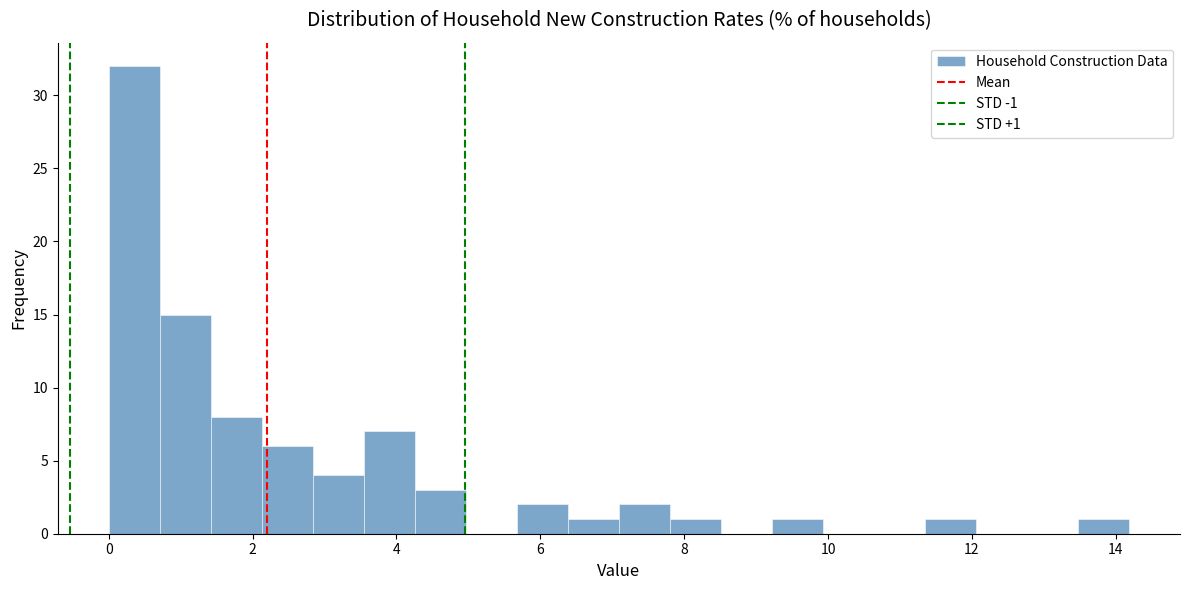

Read against the x-axis, roughly where is the centre of the tallest bar?

0.4